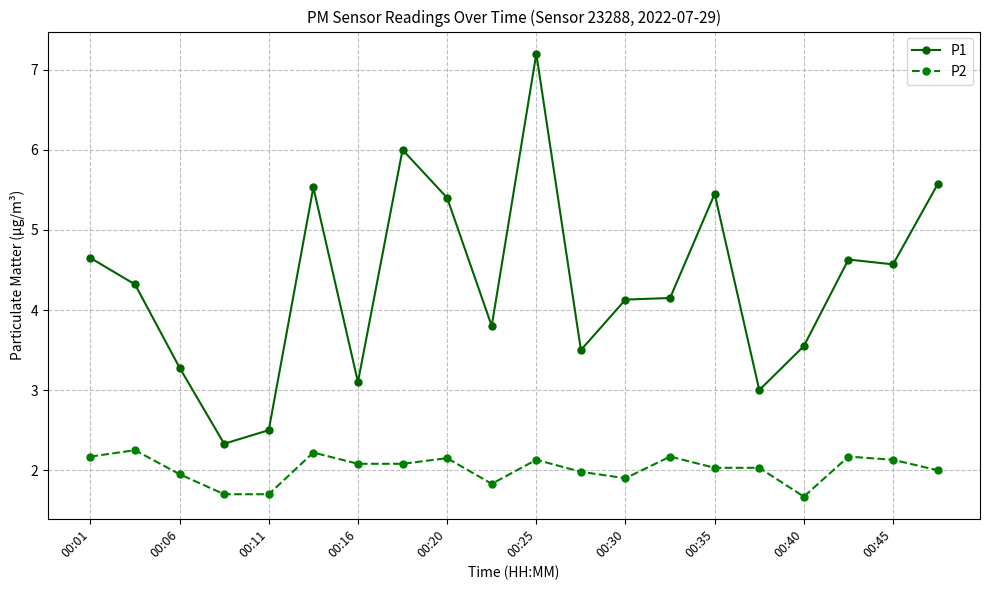

List the series in order of their peak value, highest first.

P1, P2